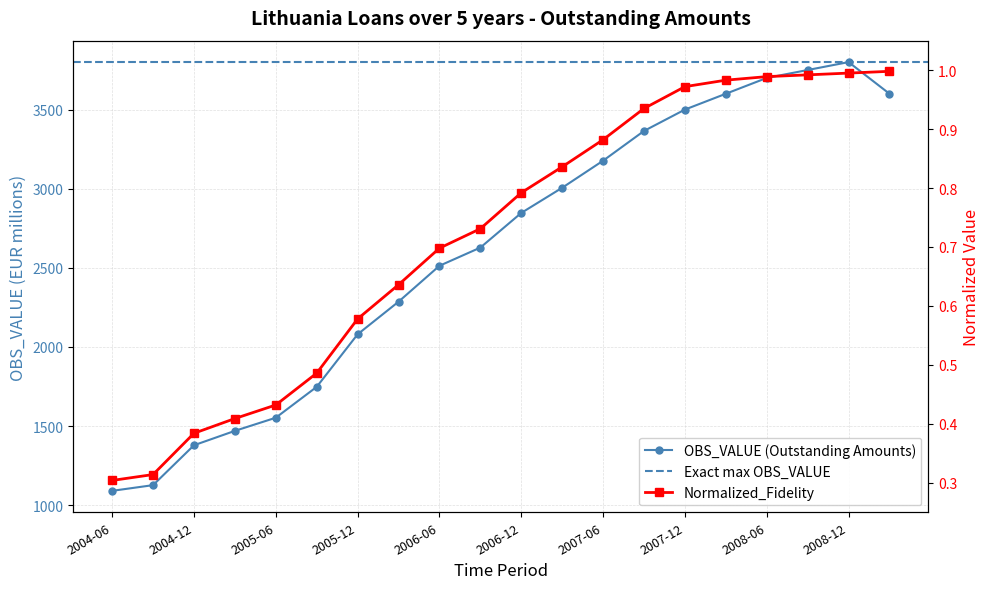

Reading left to right, what are all the values shown in this chart?

OBS_VALUE: 1091.0	1127.0	1379.0	1470.0	1553.0	1748.0	2080.0	2286.0	2513.0	2628.0	2847.0	3006.0	3177.0	3365.0	3500.0	3600.0	3700.0	3750.0	3800.0	3600.0
Normalized_Fidelity: 0.3	0.3	0.4	0.4	0.4	0.5	0.6	0.6	0.7	0.7	0.8	0.8	0.9	0.9	1.0	1.0	1.0	1.0	1.0	1.0